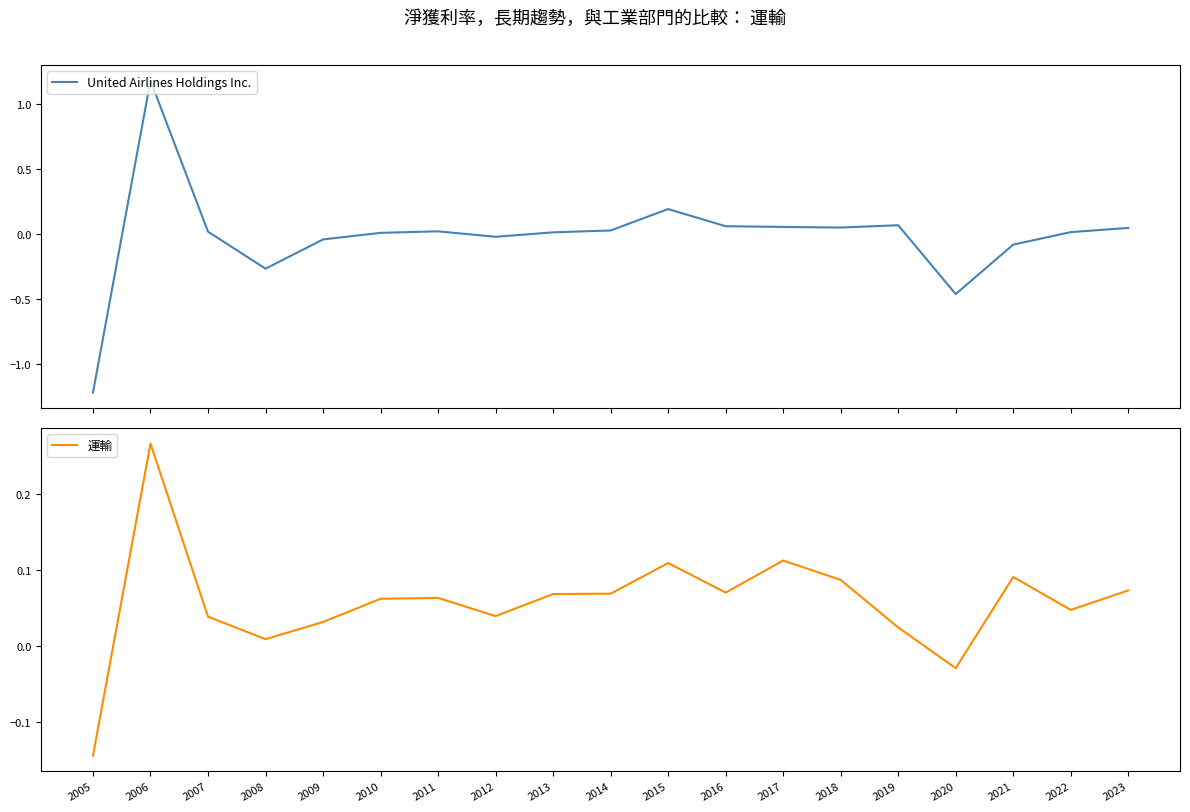

Which series has the largest total across all categories?

運輸